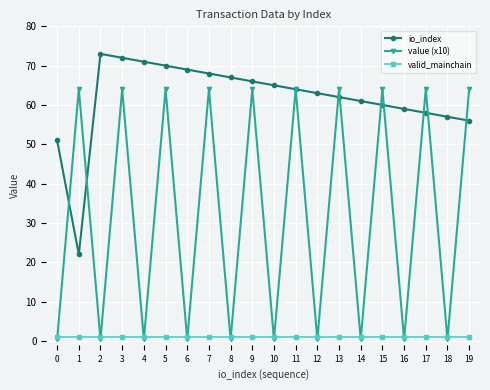

Does the chart have visible grid lines?

Yes